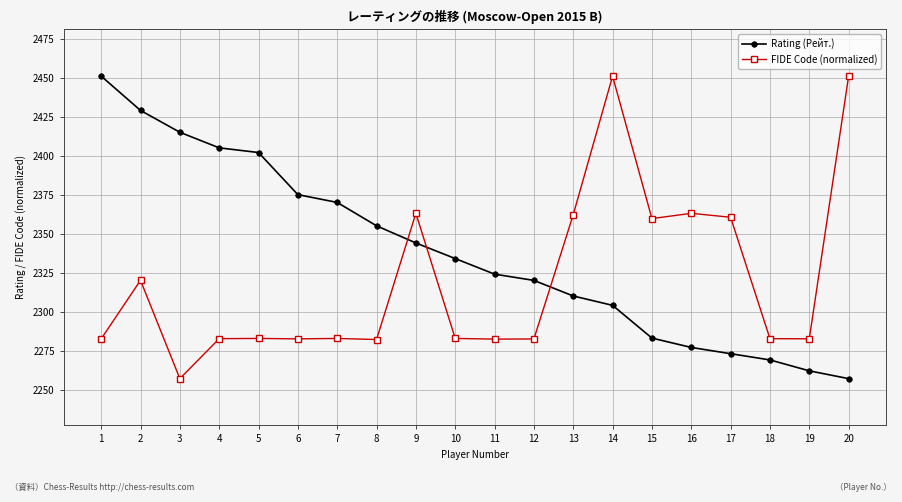

How many times do FIDE Code (normalized) and Rating (Рейт.) cross each other?

3